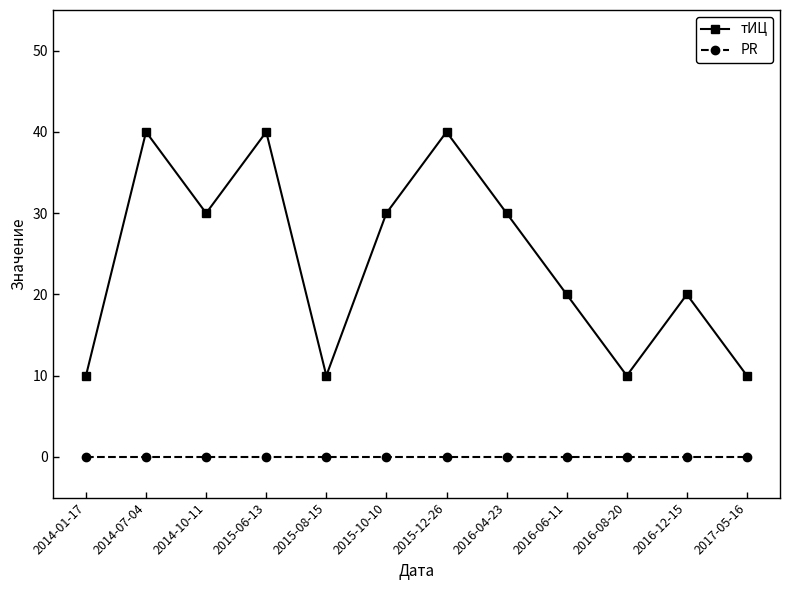

Count the number of data series in this chart.

2